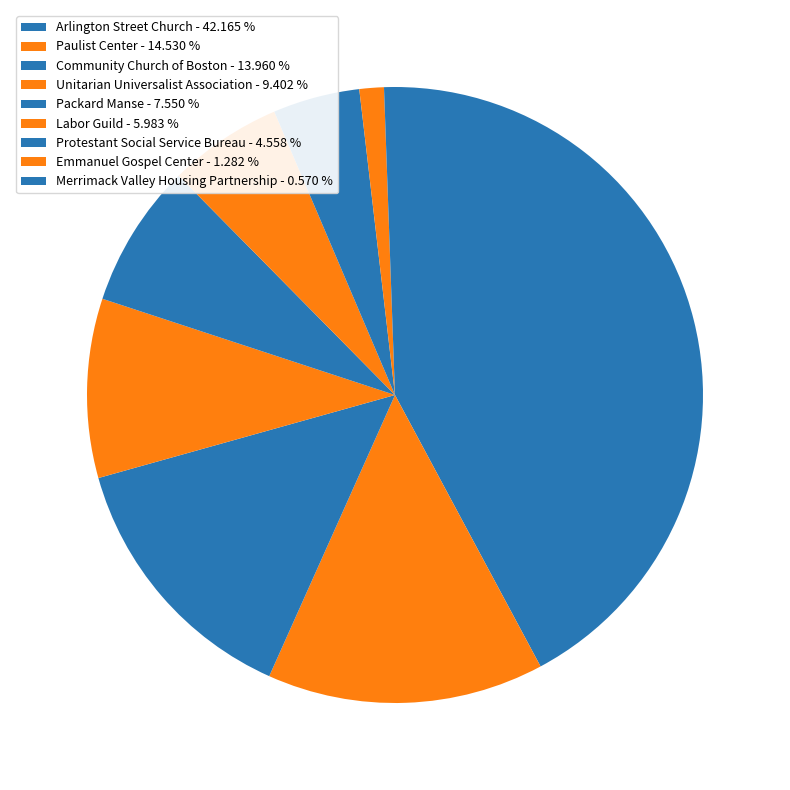

Approximately how many times larger is the value at Emmanuel Gospel Center compared to Protestant Social Service Bureau?

0.3